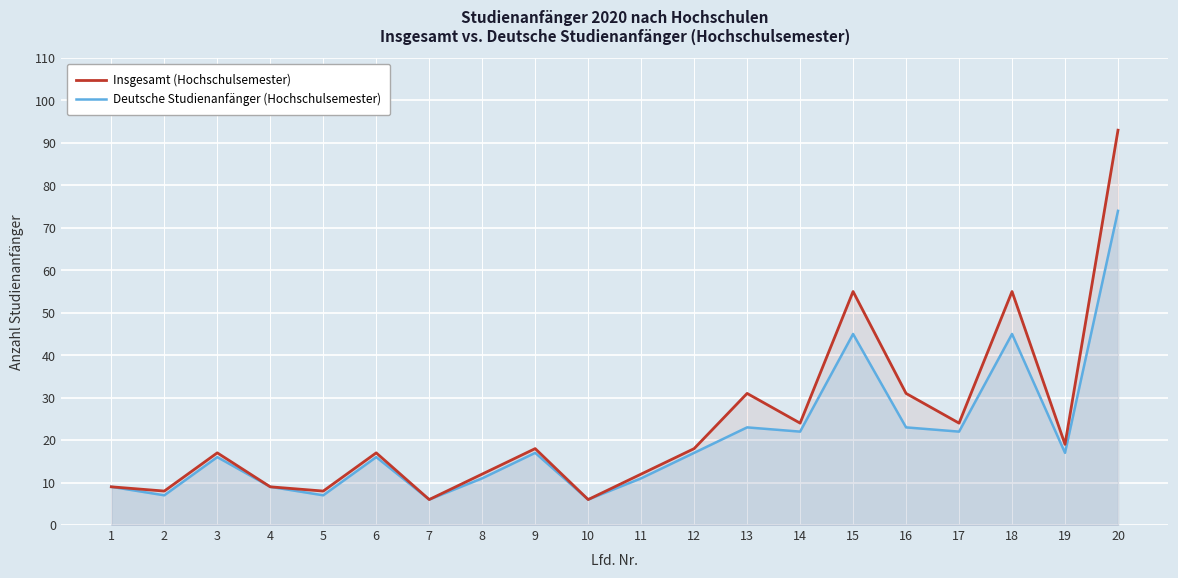

Reading left to right, what are all the values shown in this chart?

Insgesamt (Hochschulsemester): 9	8	17	9	8	17	6	12	18	6	12	18	31	24	55	31	24	55	19	93
Deutsche Studienanfänger (Hochschulsemester): 9	7	16	9	7	16	6	11	17	6	11	17	23	22	45	23	22	45	17	74